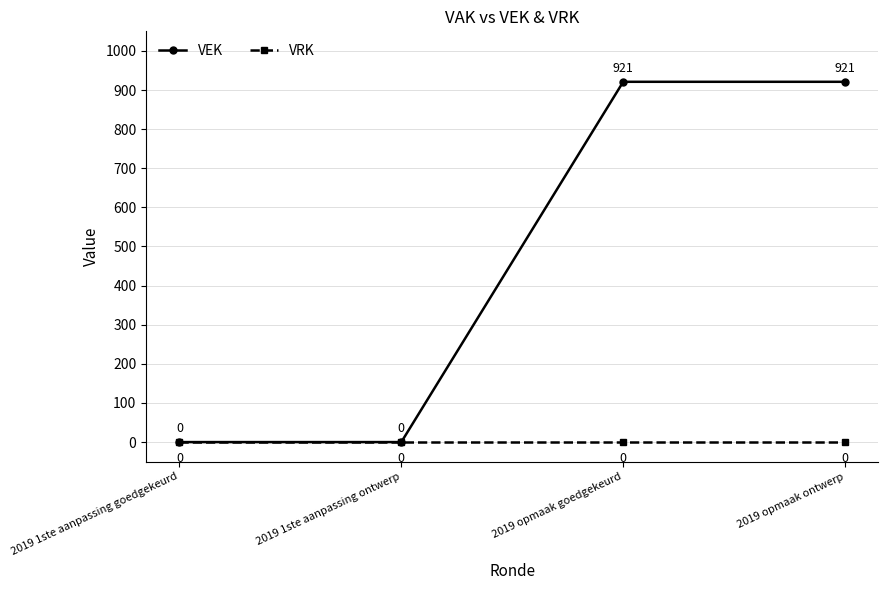

Rank the series at 2019 opmaak goedgekeurd from lowest to highest value.

VRK, VEK